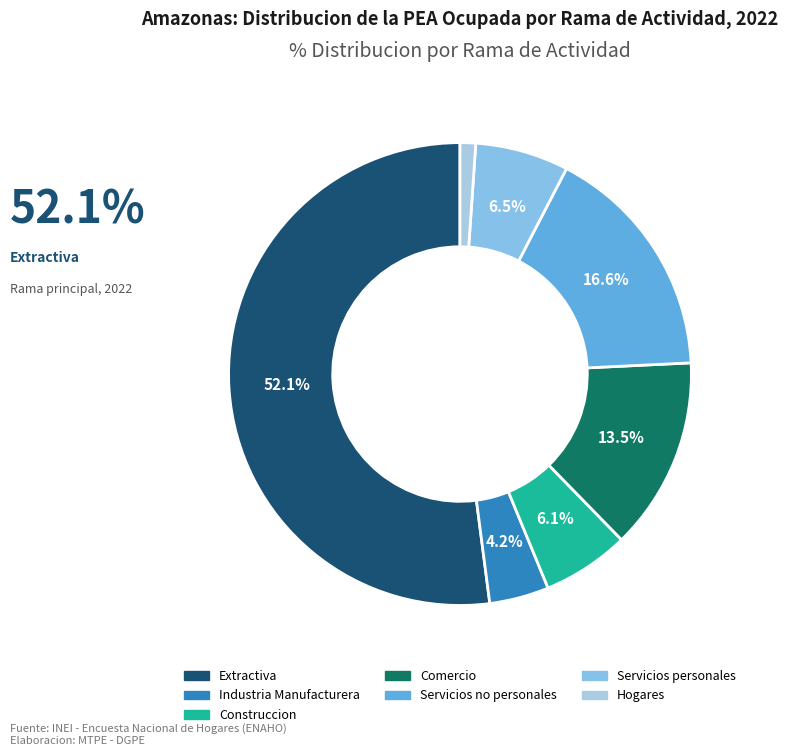

How many segments does this pie chart have?

7